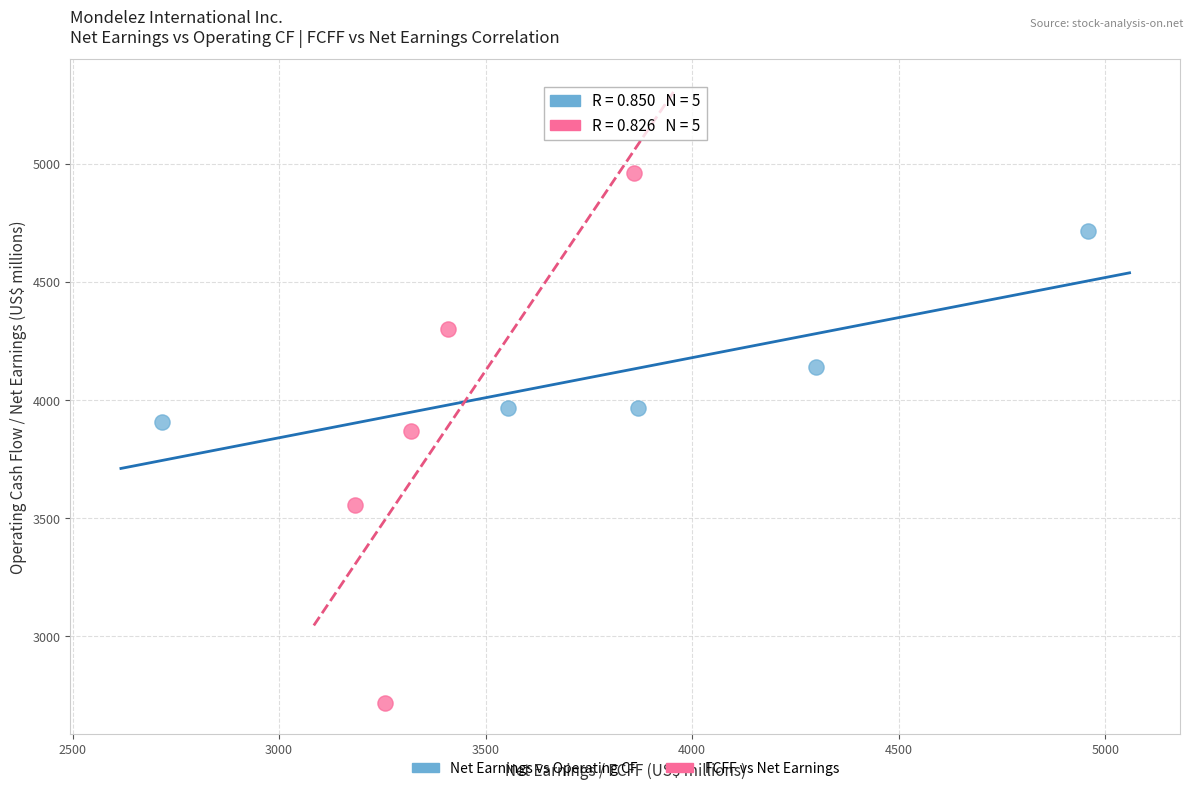

Which series contains the highest Y value?

FCFF vs Net Earnings